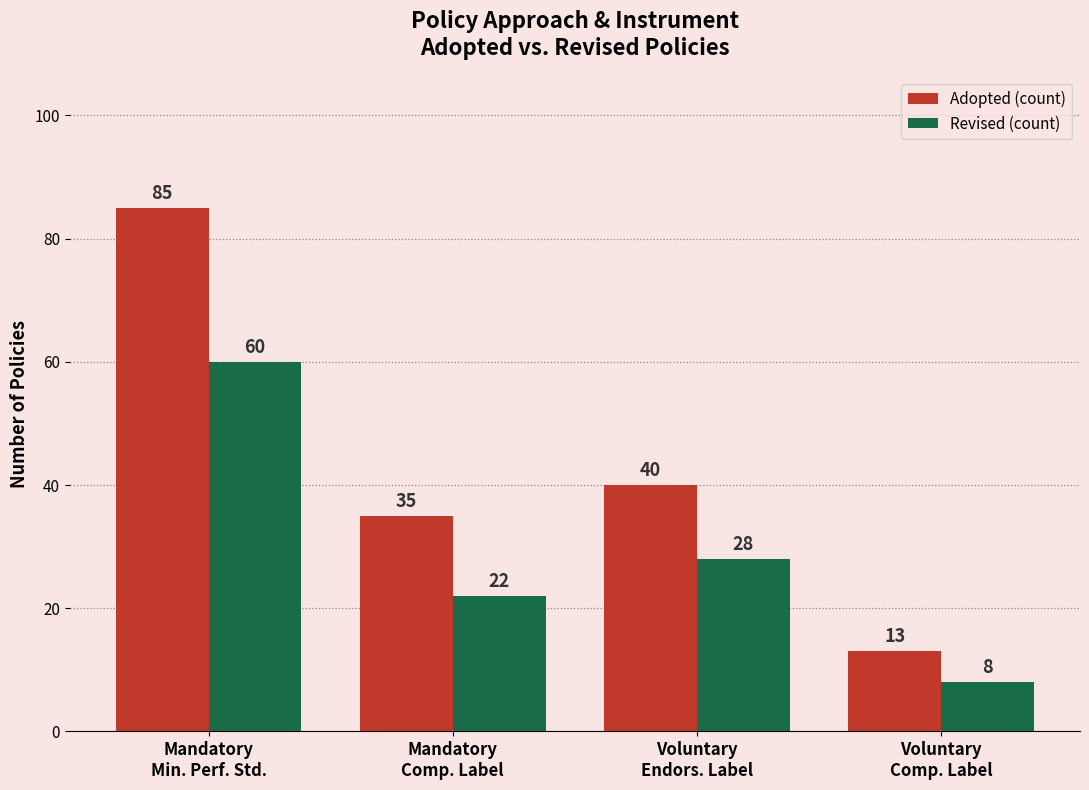

The value of Adopted (count) at Voluntary
Endors. Label is 14. True or false?

False